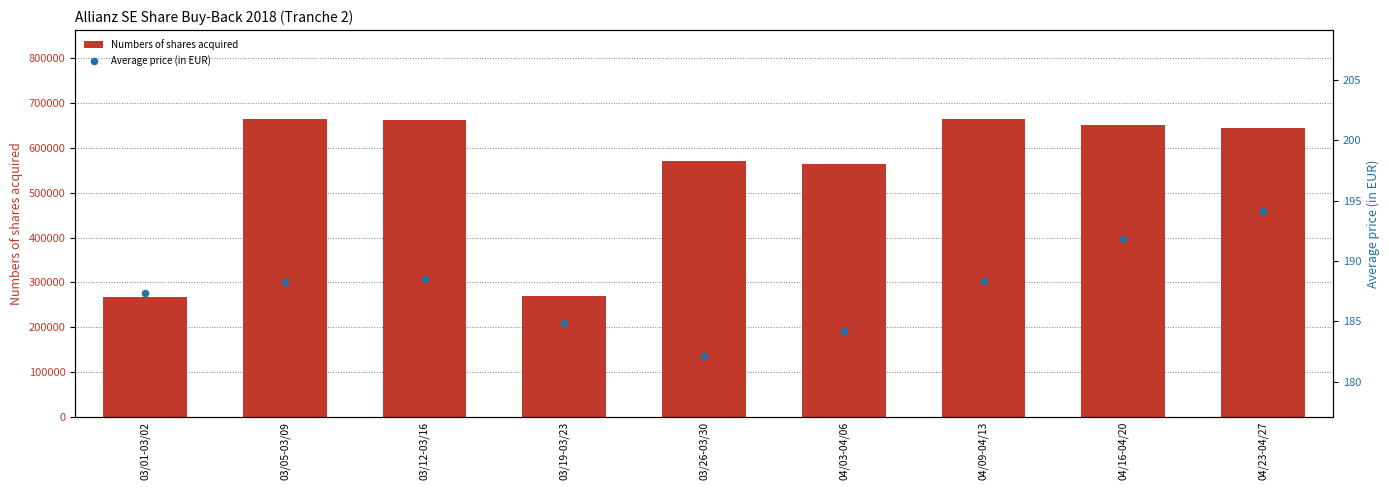

Is the value of Average price (in EUR) at 03/12-03/16 greater than the value of Numbers of shares acquired at 04/16-04/20?

No